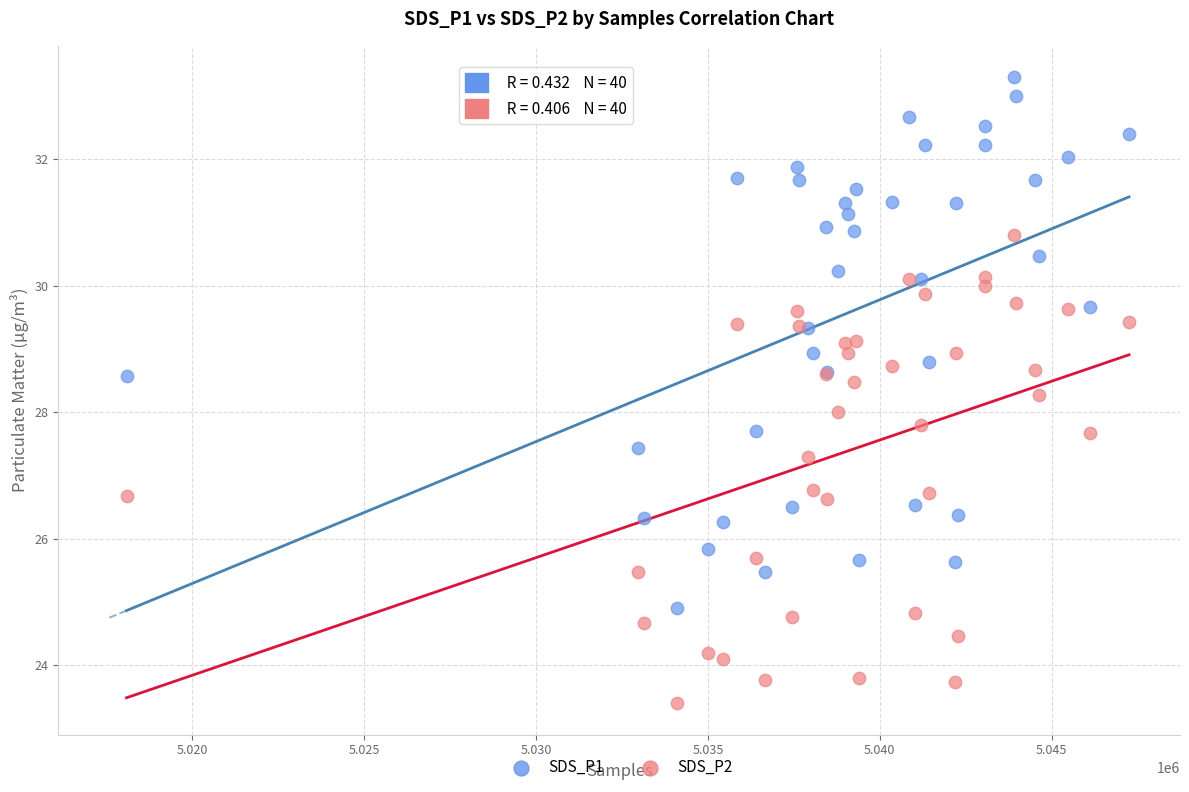

What are all the series names shown in the legend?

SDS_P1, SDS_P2